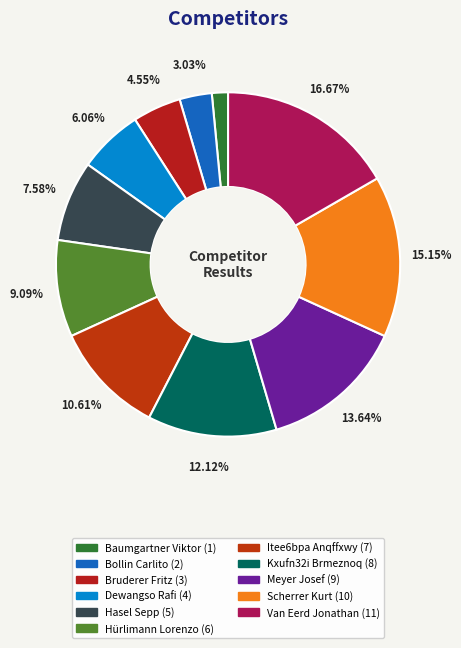

To the nearest percent, what portion does Bollin Carlito represent?

3%